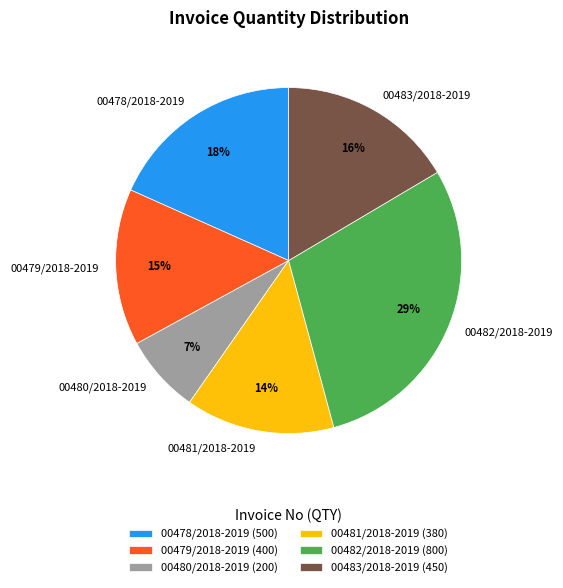

What is the ratio of the value at 00482/2018-2019 to the value at 00483/2018-2019?

1.8